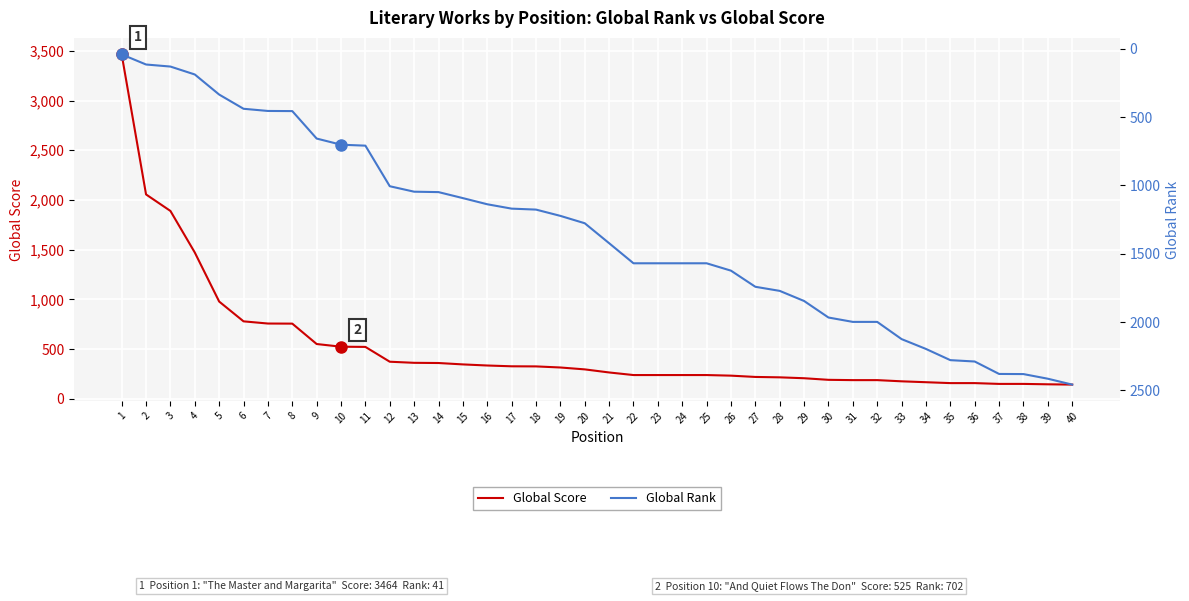

Does the chart display data point markers on the line(s)?

No